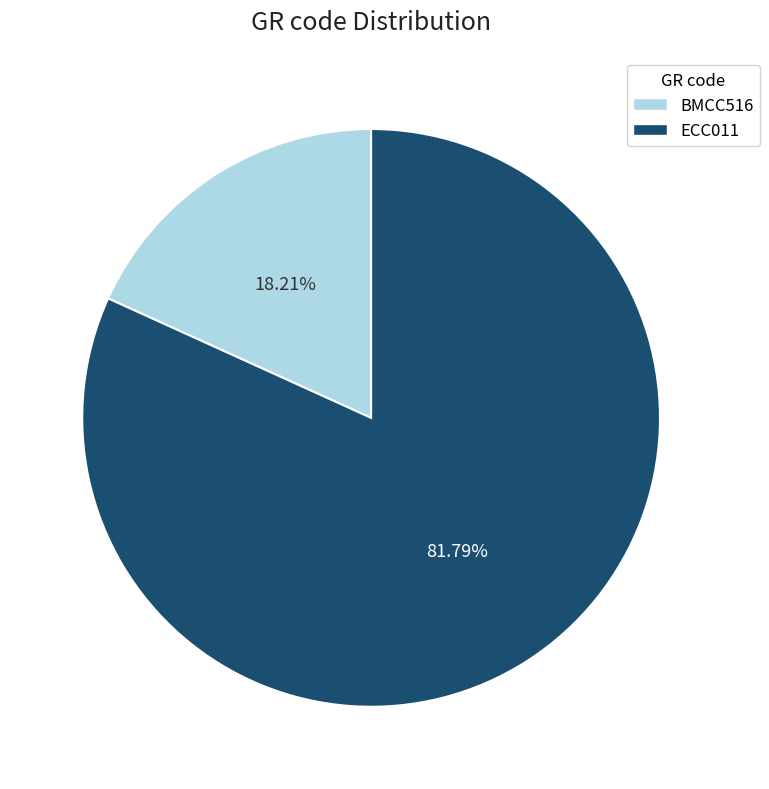

Which slice is the largest?

ECC011